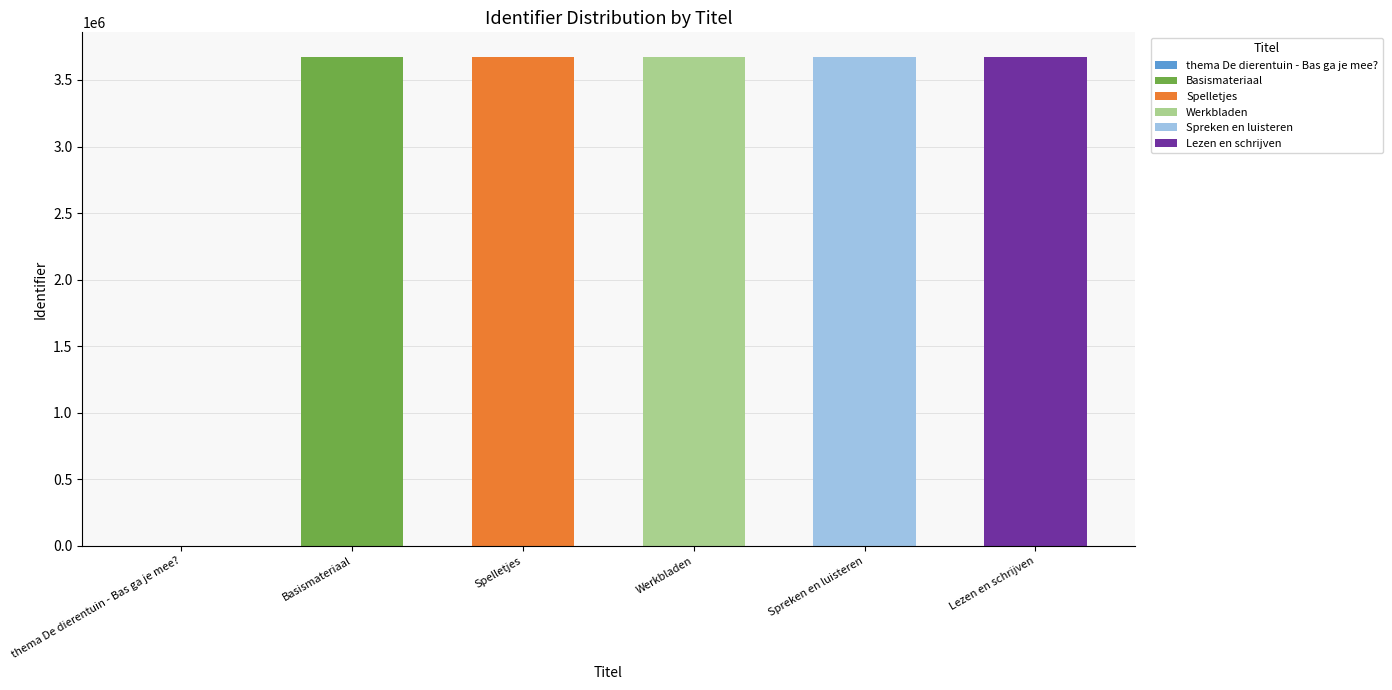

What is the label of the 6th bar from the left?

Lezen en schrijven